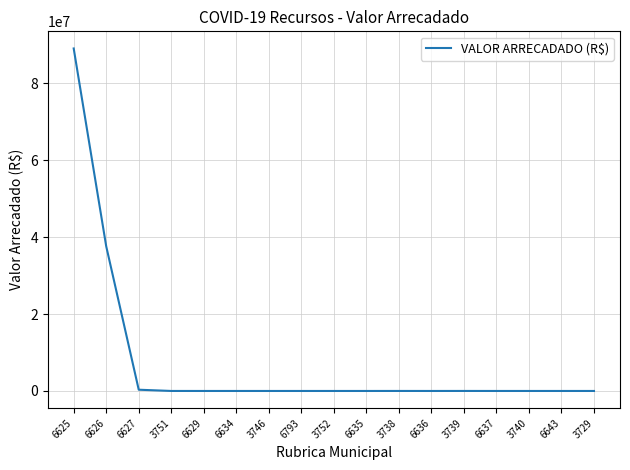

What position from the right is 6627?

15